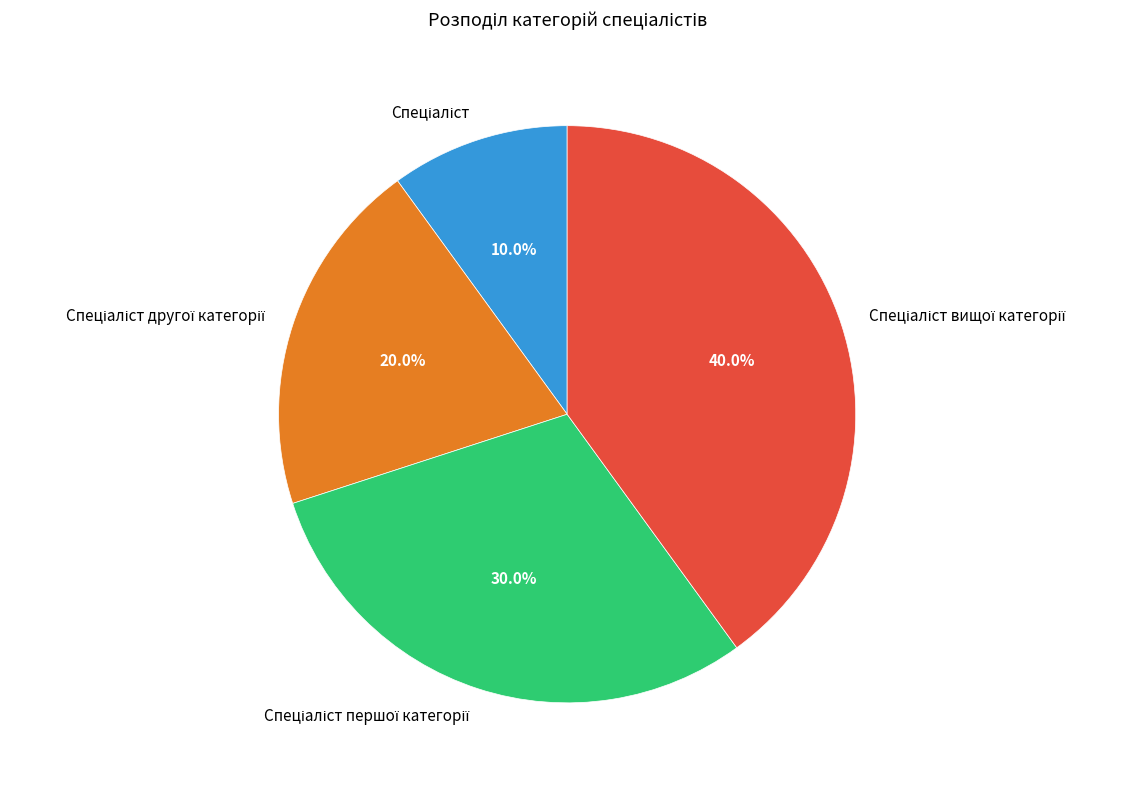

Is there a majority slice in this chart?

No